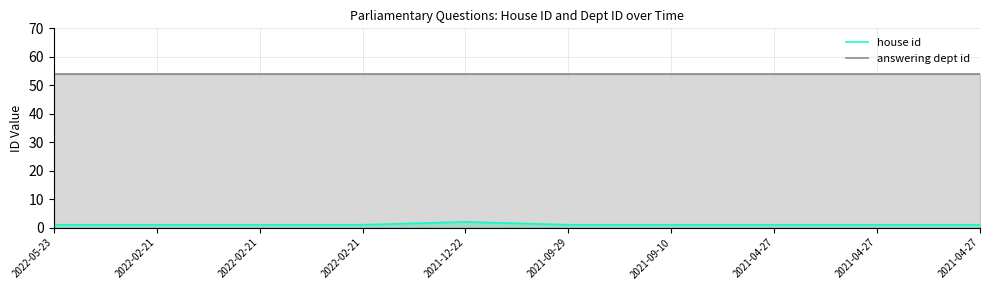

What is the average value of the answering dept id series?

54